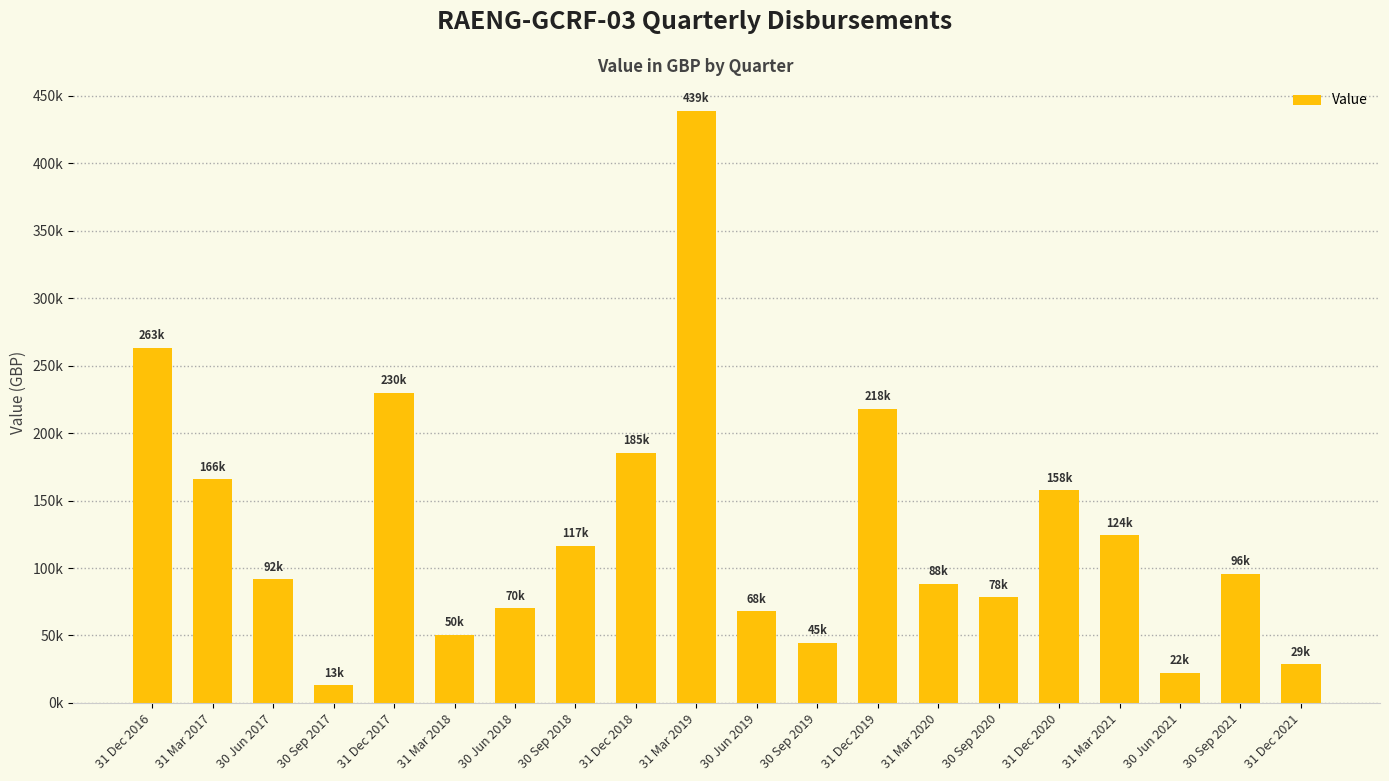

Are the bars horizontal?

No